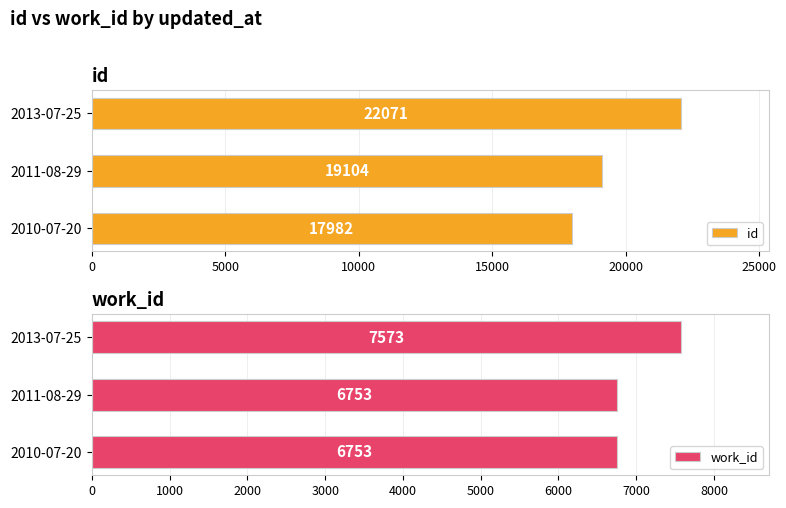

What is the sum of all id values?

59157